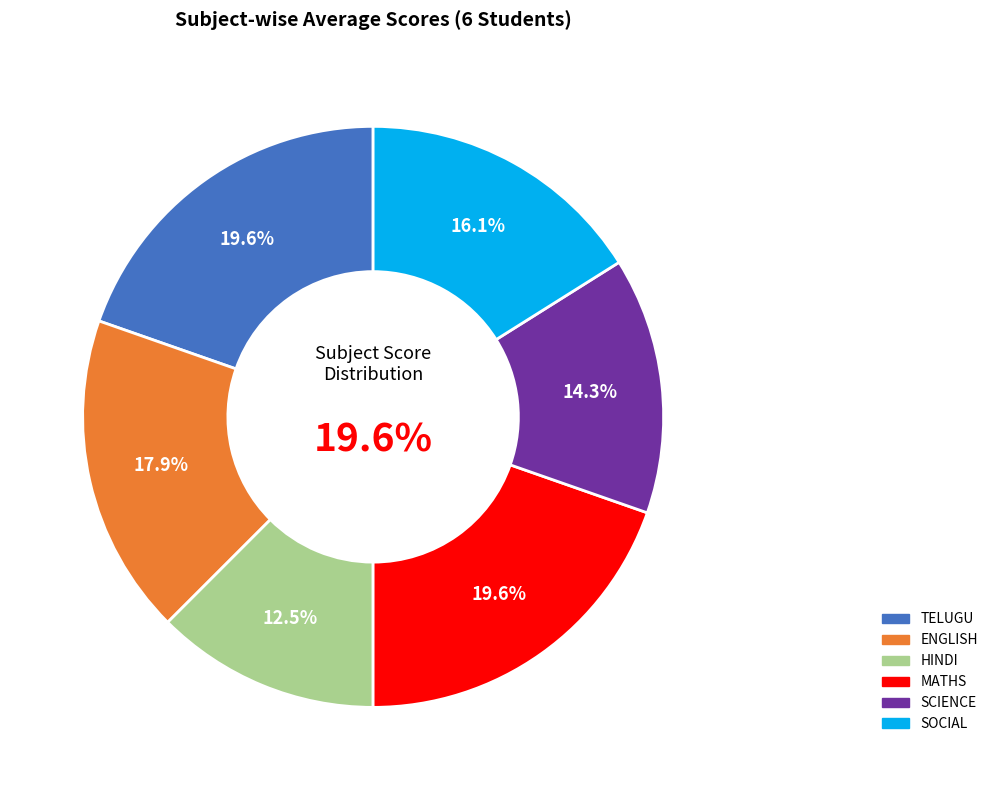

Combined, what portion of the pie is SCIENCE and HINDI?

26.8%